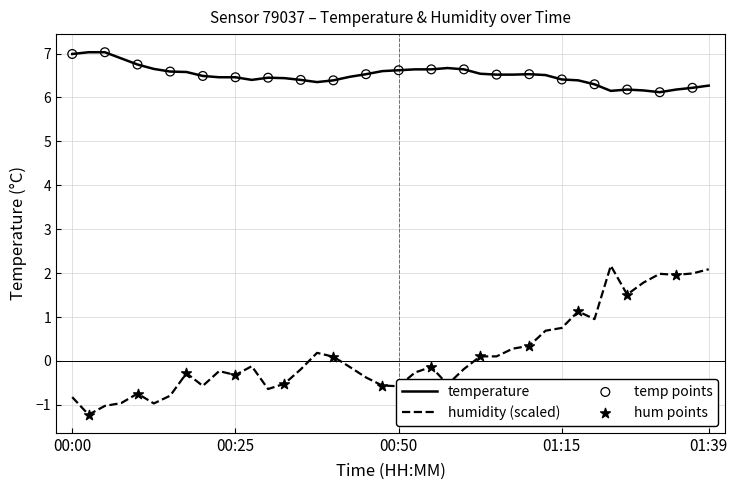

At how many categories does at least one series exceed 0?

40